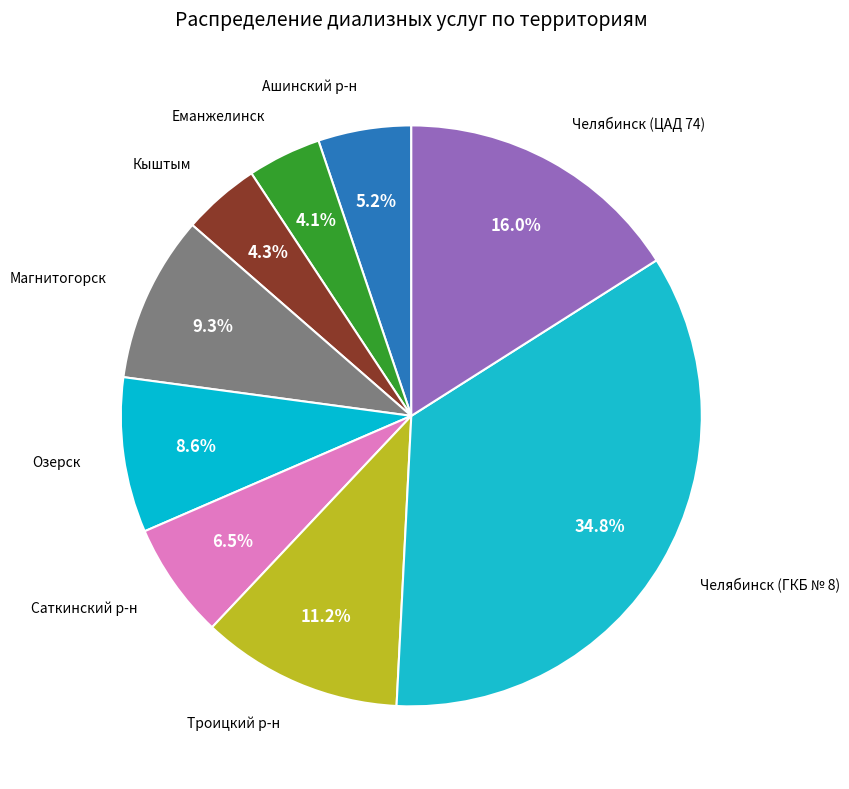

How many slices are in this pie chart?

9